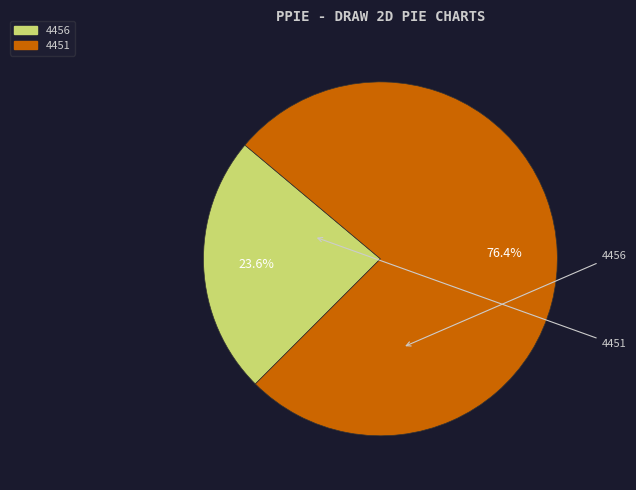

Does 4456 account for over 50% of the chart?

No